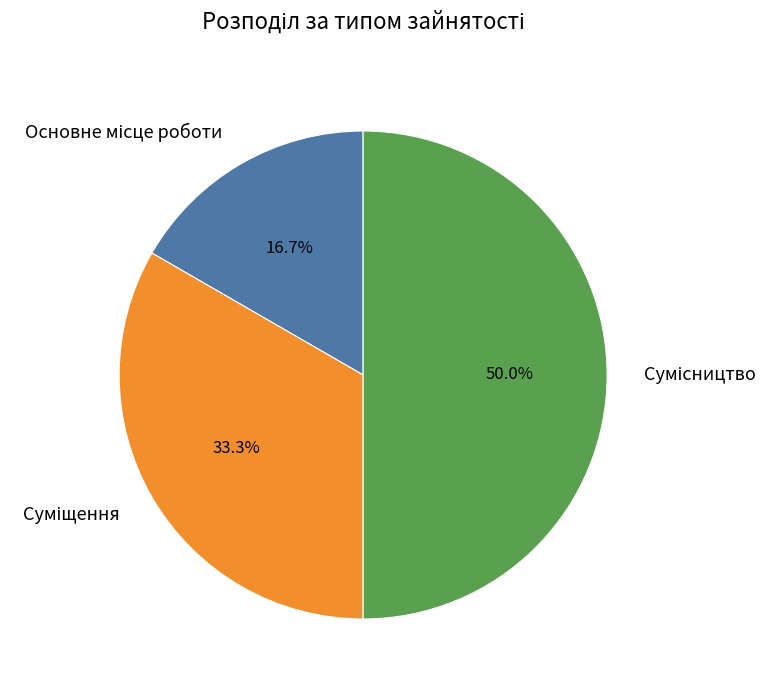

To the nearest percent, what is the combined percentage of Основне місце роботи and Сумісництво?

67%